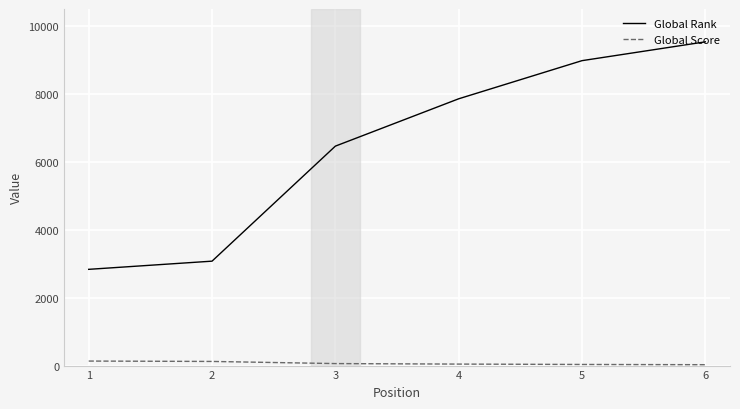

True or false: Global Rank and Global Score cross at least once.

False